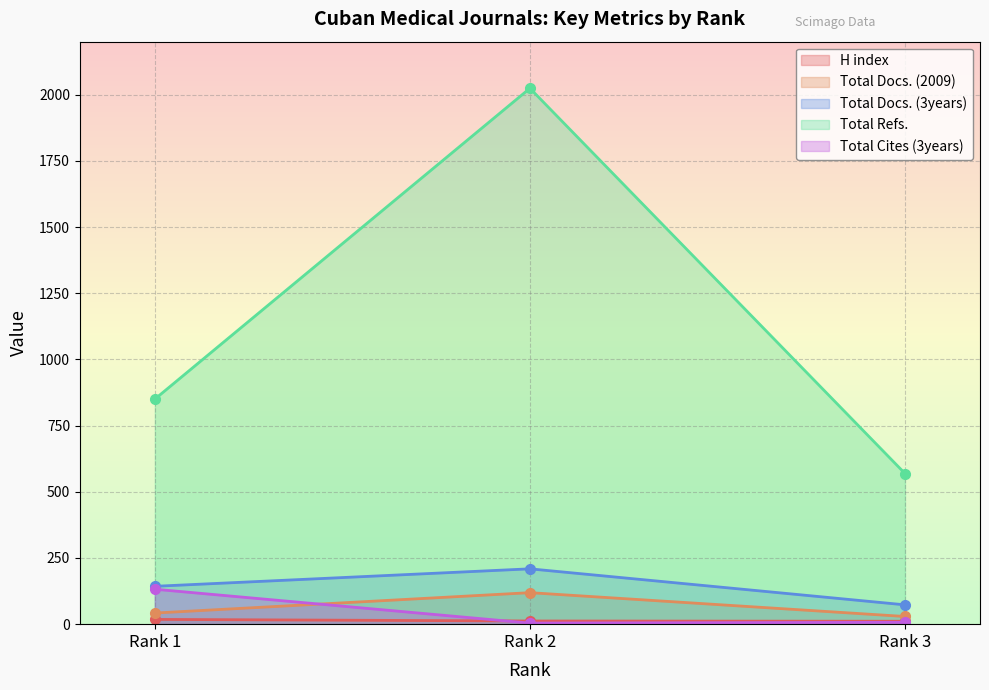

Reading left to right, list all the values displayed in this chart.

H index: 18	12	11
Total Docs. (2009): 42	119	29
Total Docs. (3years): 143	209	73
Total Refs.: 850	2024	569
Total Cites (3years): 132	4	7